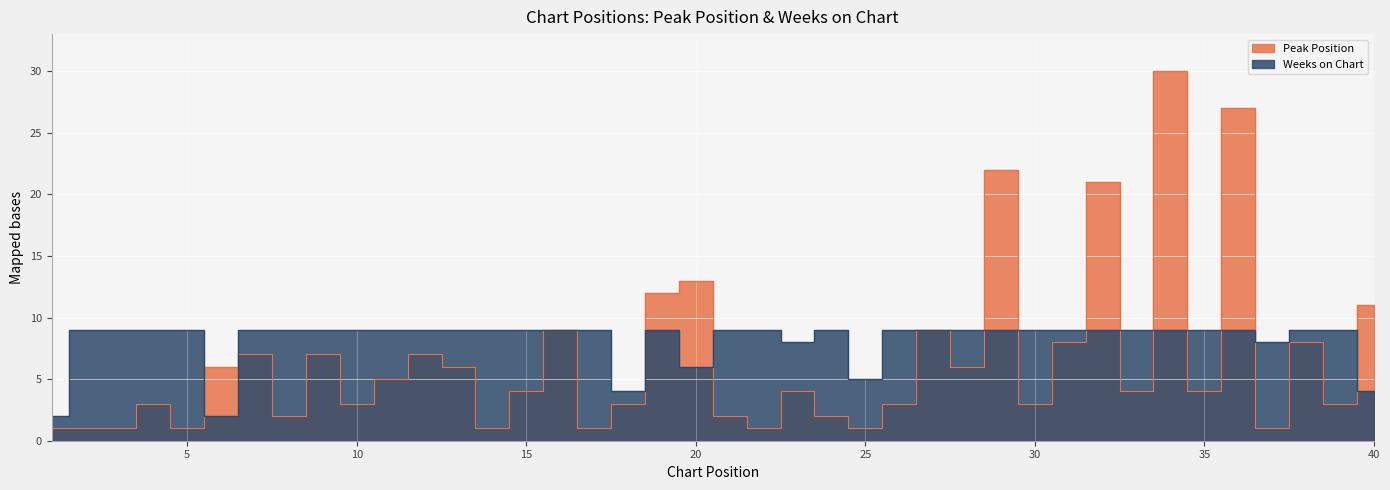

What is the total value across all series at 12?

16